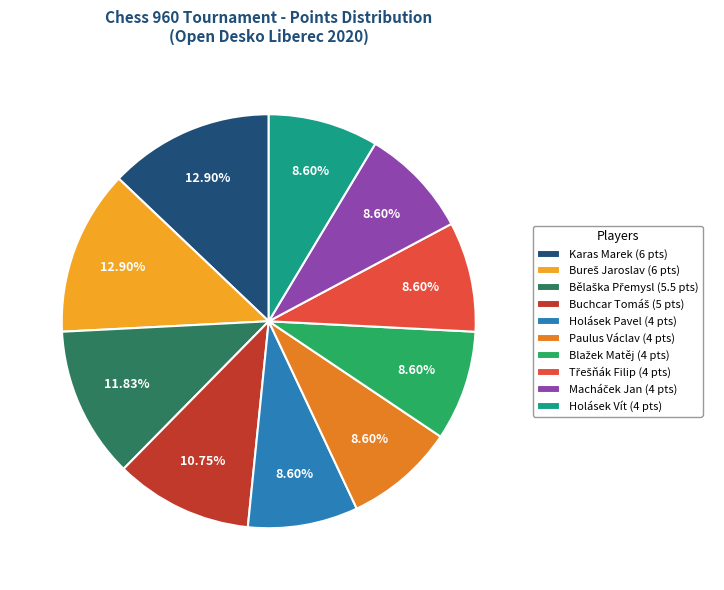

Is there a majority slice in this chart?

No